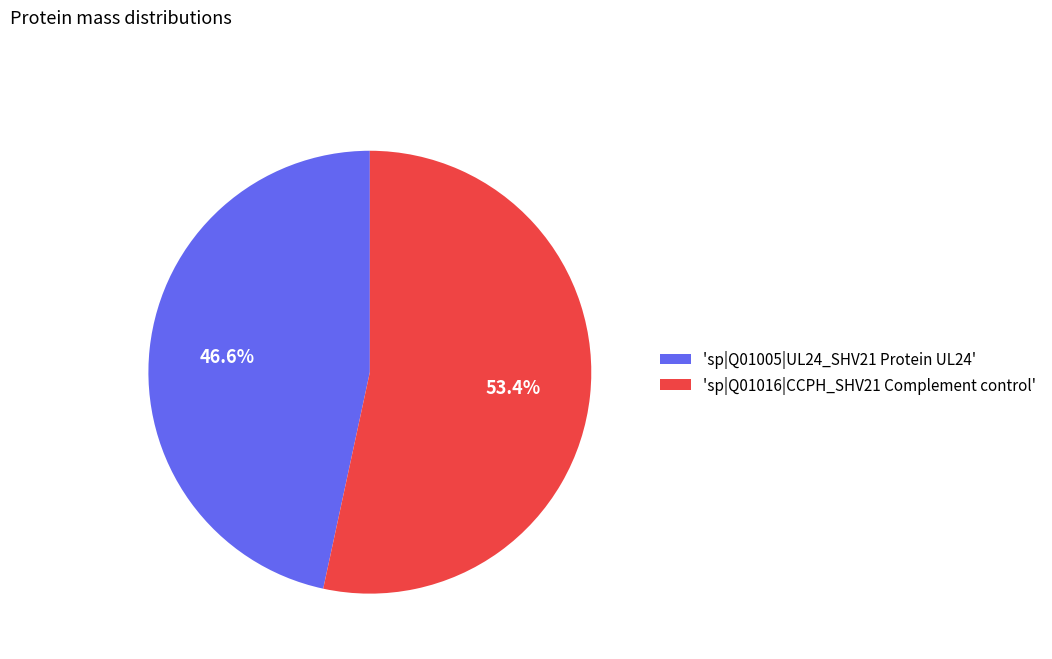

How much of the chart is everything except 'sp|Q01016|CCPH_SHV21 Complement control'?

46.6%